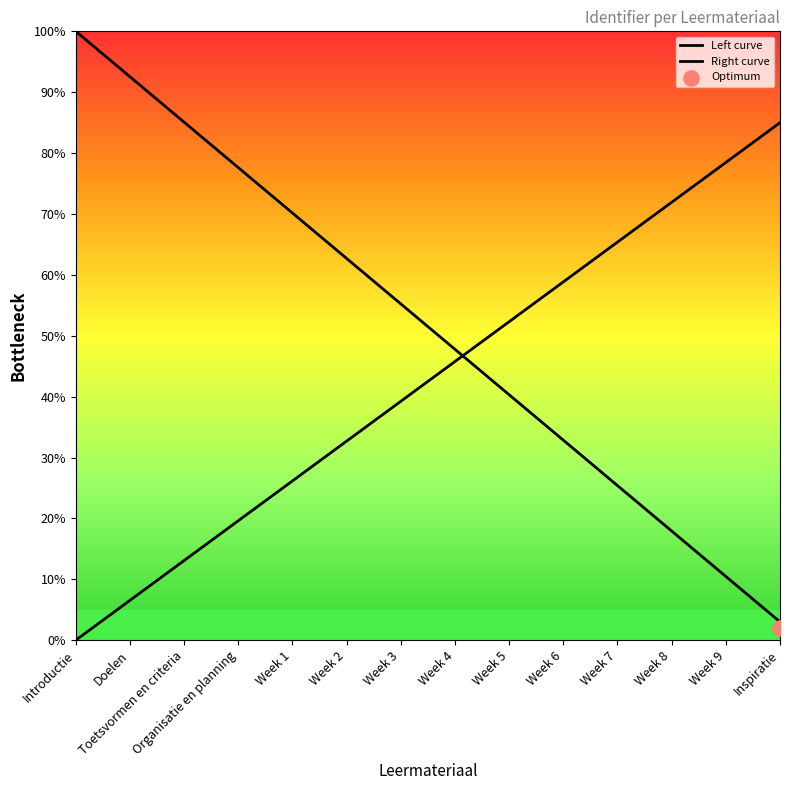

Which series contains the lowest Y value?

Right curve